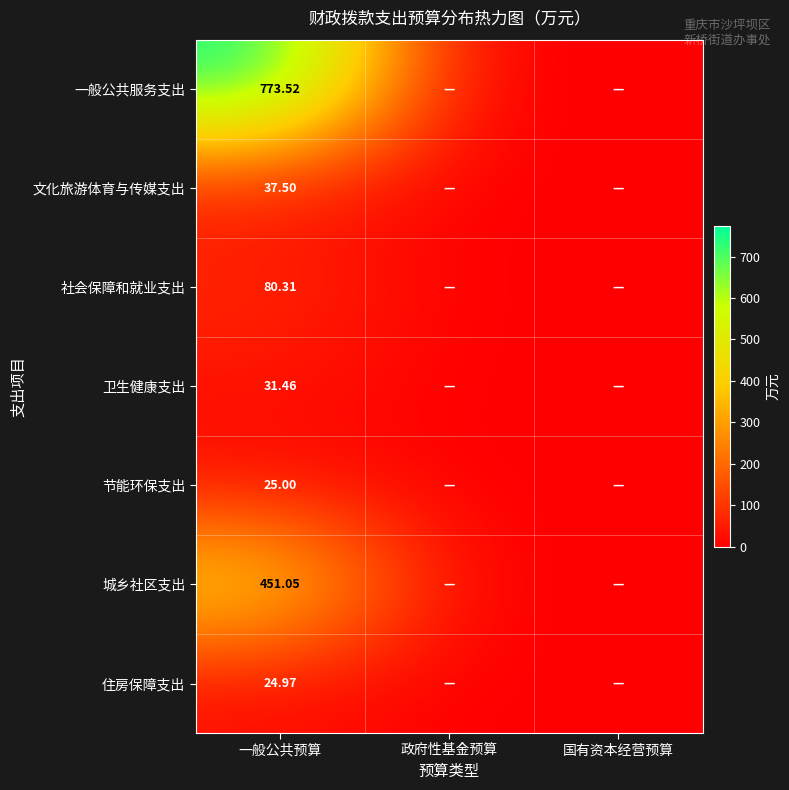

Is the value of 卫生健康支出 at 国有资本经营预算 greater than the value of 节能环保支出 at 政府性基金预算?

No